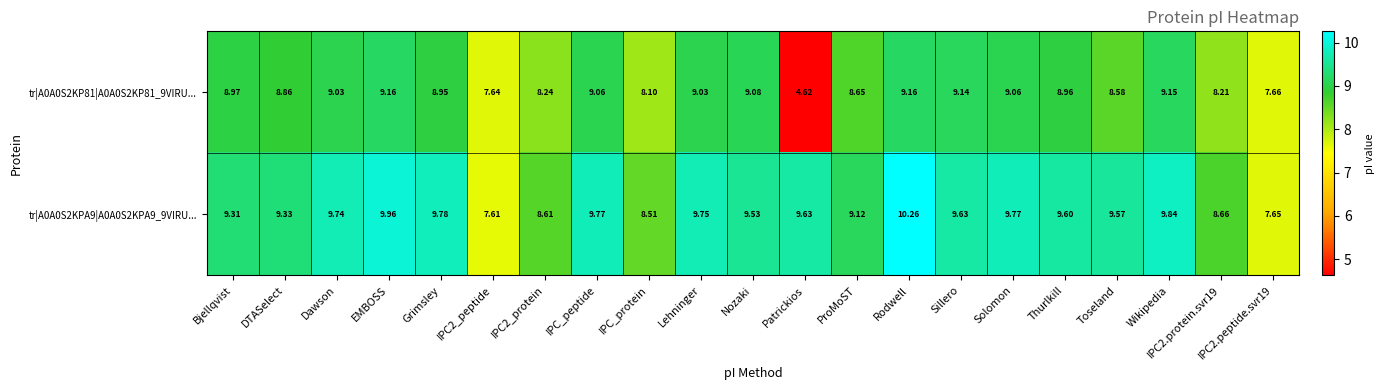

Rank the series by their maximum value, from highest to lowest.

tr|A0A0S2KPA9|A0A0S2KPA9_9VIRU..., tr|A0A0S2KP81|A0A0S2KP81_9VIRU...